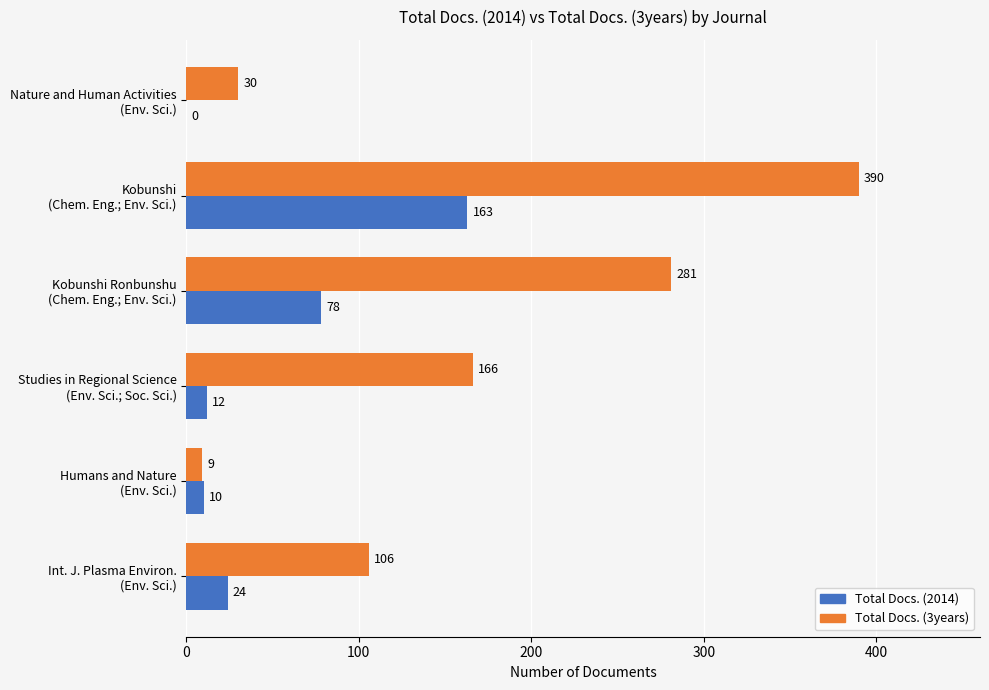

What is the sum of all Total Docs. (2014) values?

287